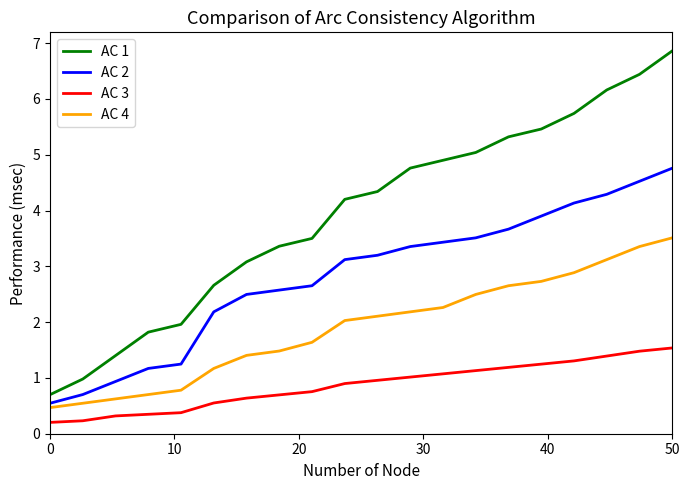

What is the difference between the maximum and minimum values in the AC 3 series?

1.3